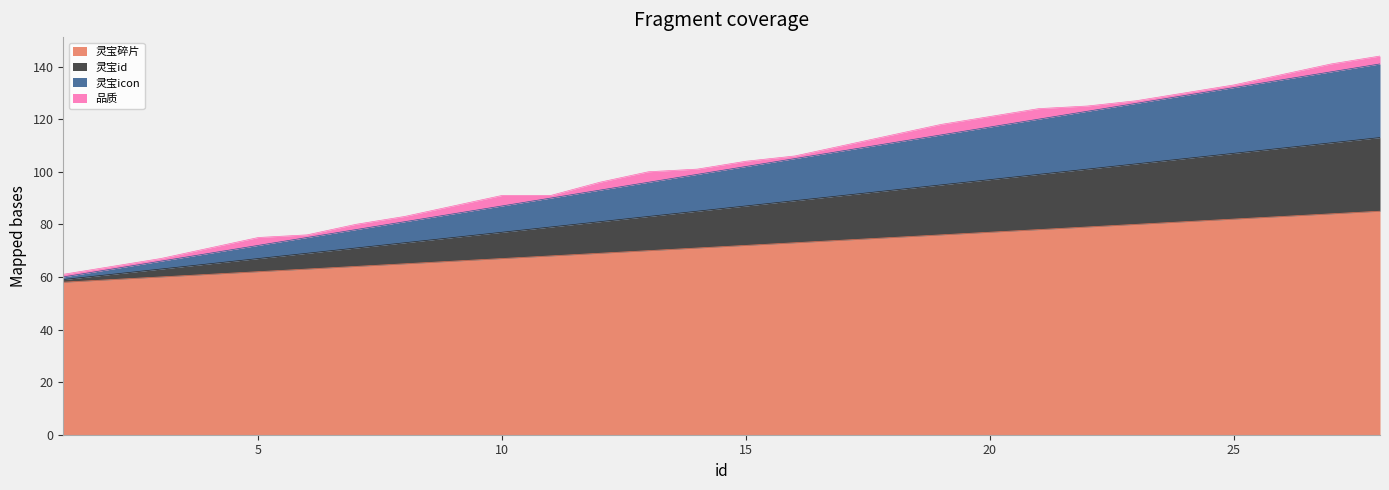

Does the chart display data point markers on the line(s)?

No